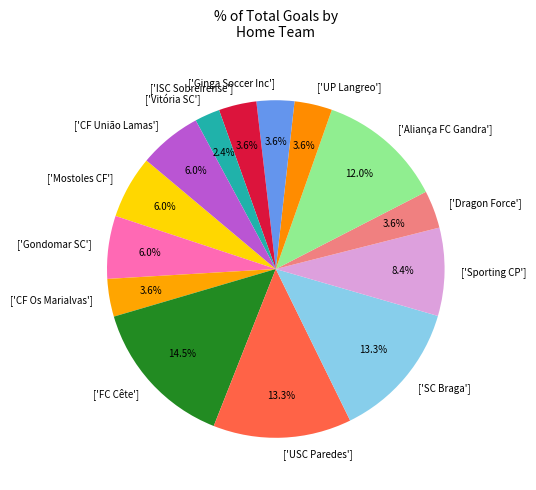

What is the ratio of the value at ['Ginga Soccer Inc'] to the value at ['USC Paredes']?

0.3